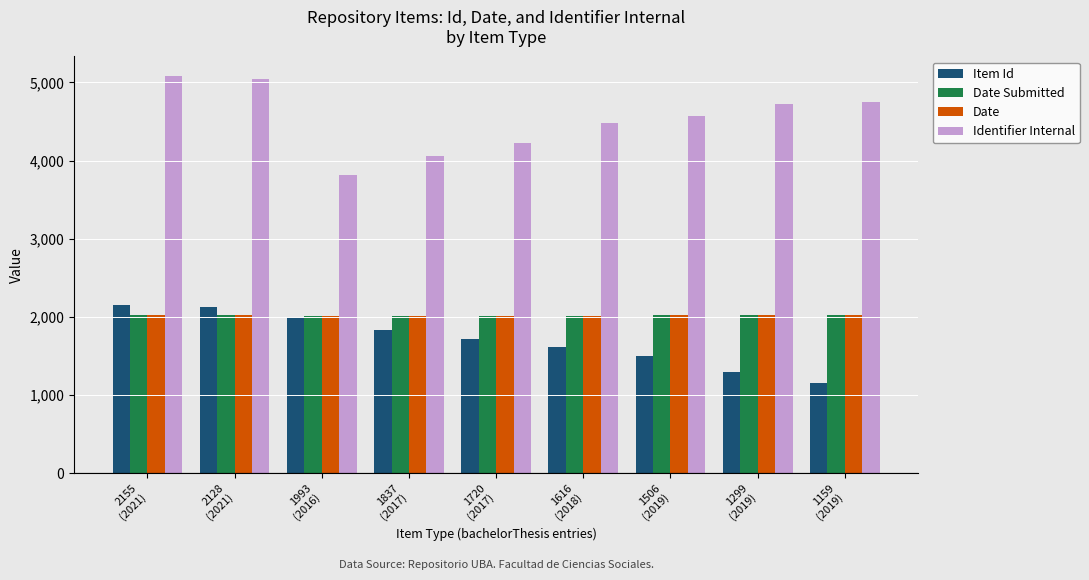

True or false: Item Id has a value of 959 at 1616
(2018).

False